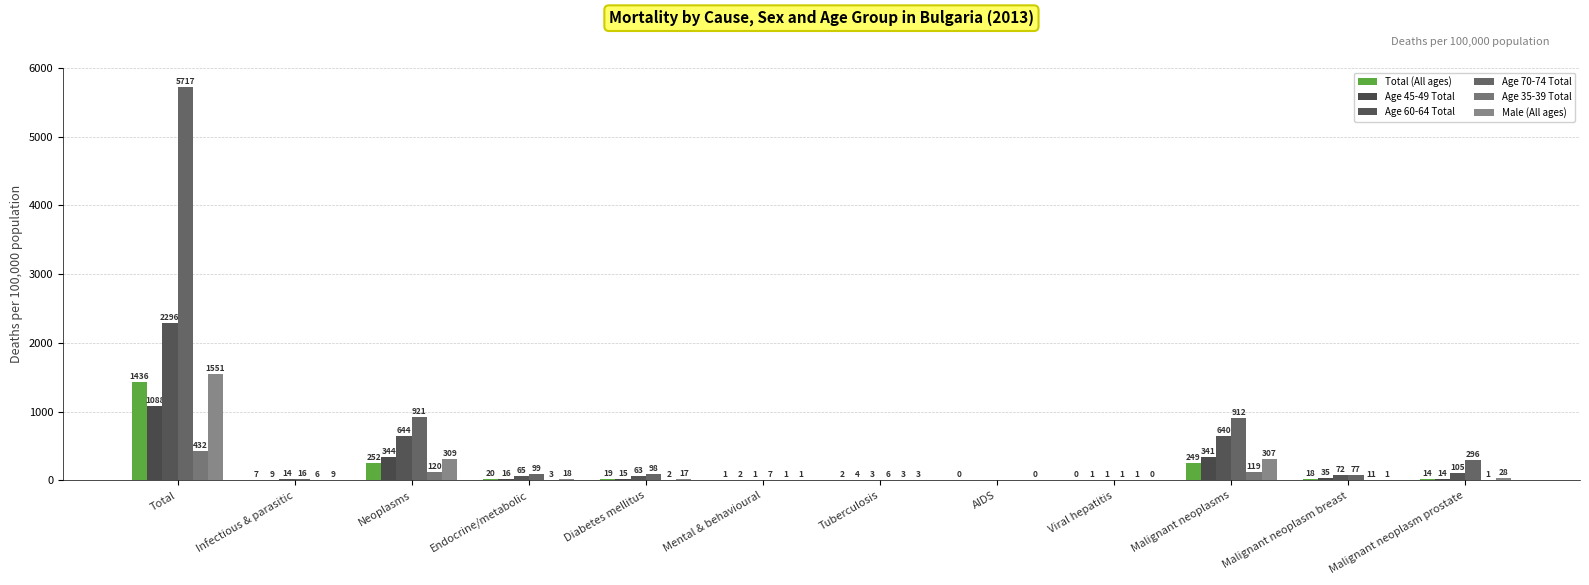

Are the bars grouped side by side (vs. stacked)?

Yes